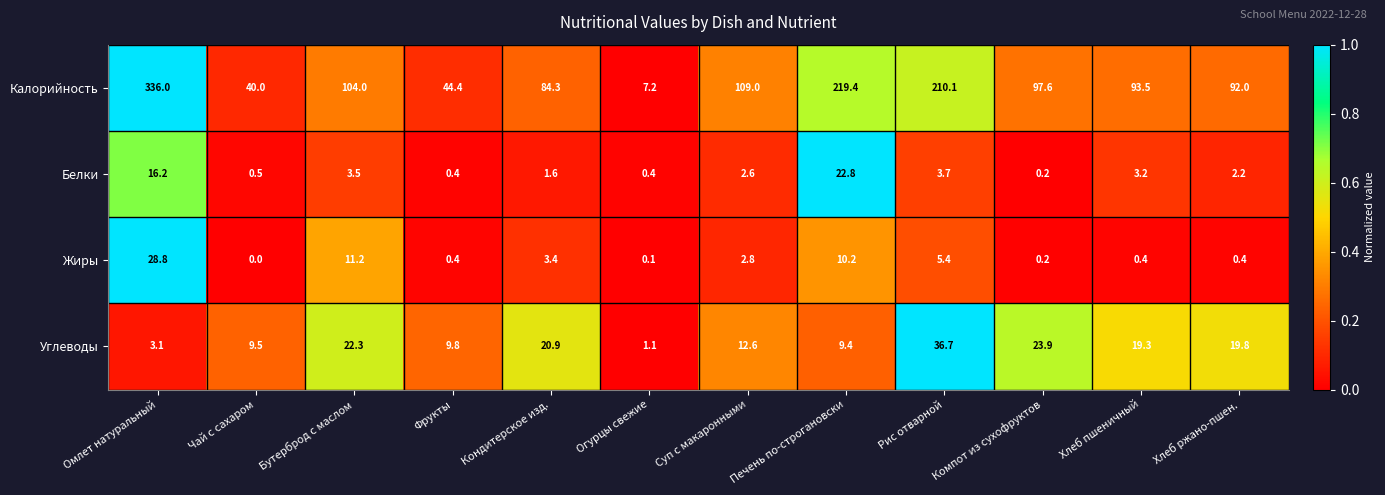

Rank the series at Чай с сахаром from lowest to highest value.

Жиры, Белки, Углеводы, Калорийность